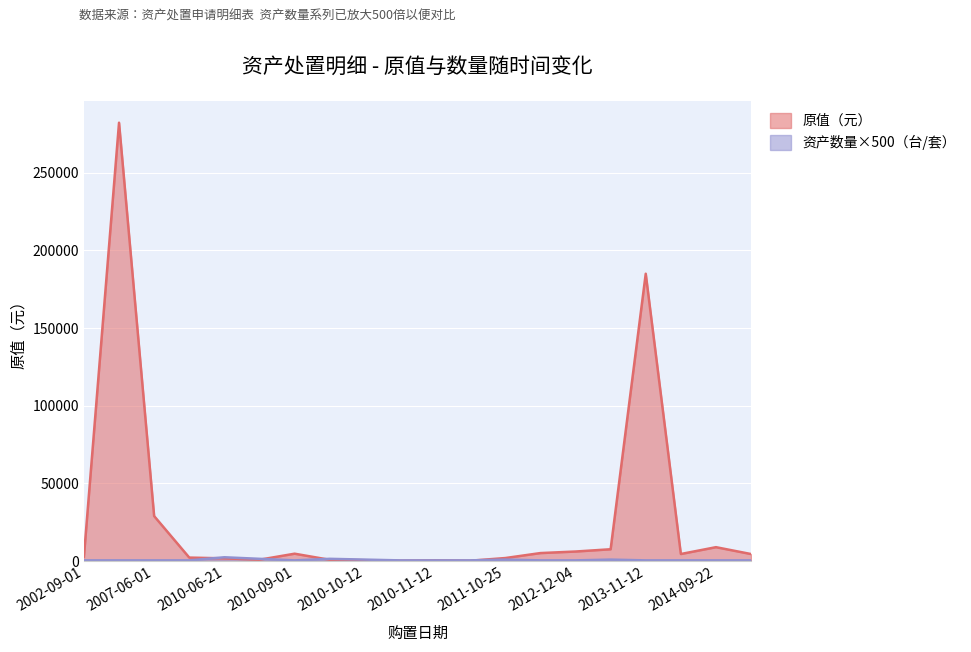

What is the label of the 1st point from the left?

2002-09-01